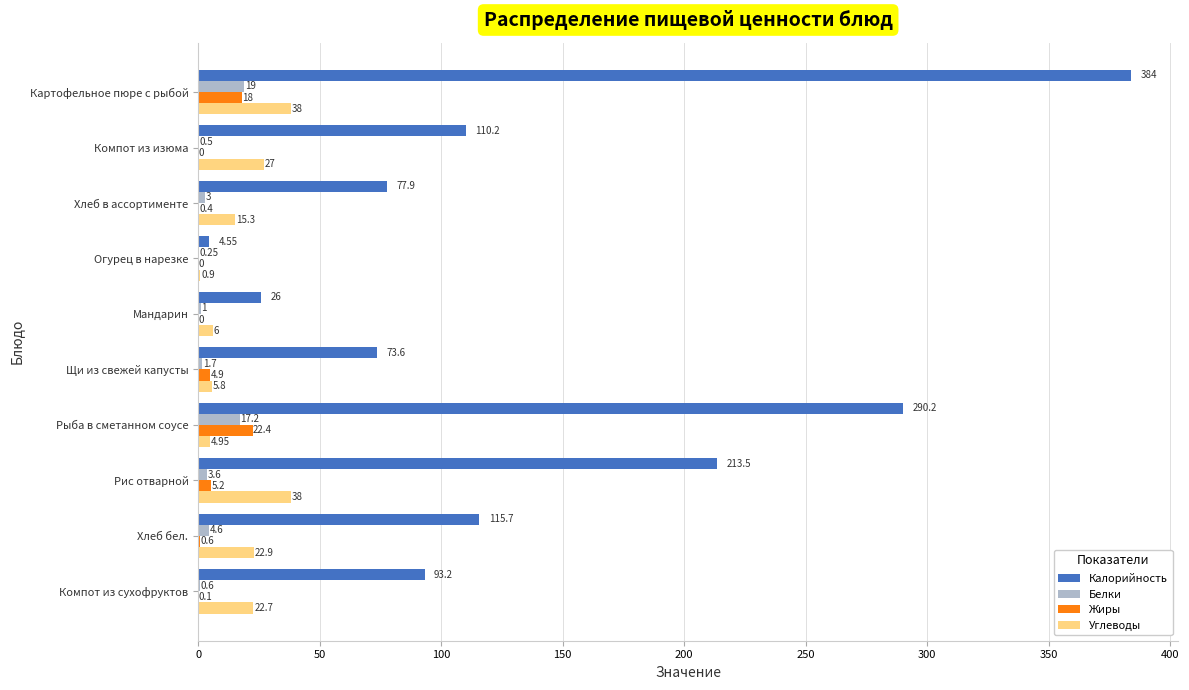

What is the total value across all series at Картофельное пюре с рыбой?

459.0